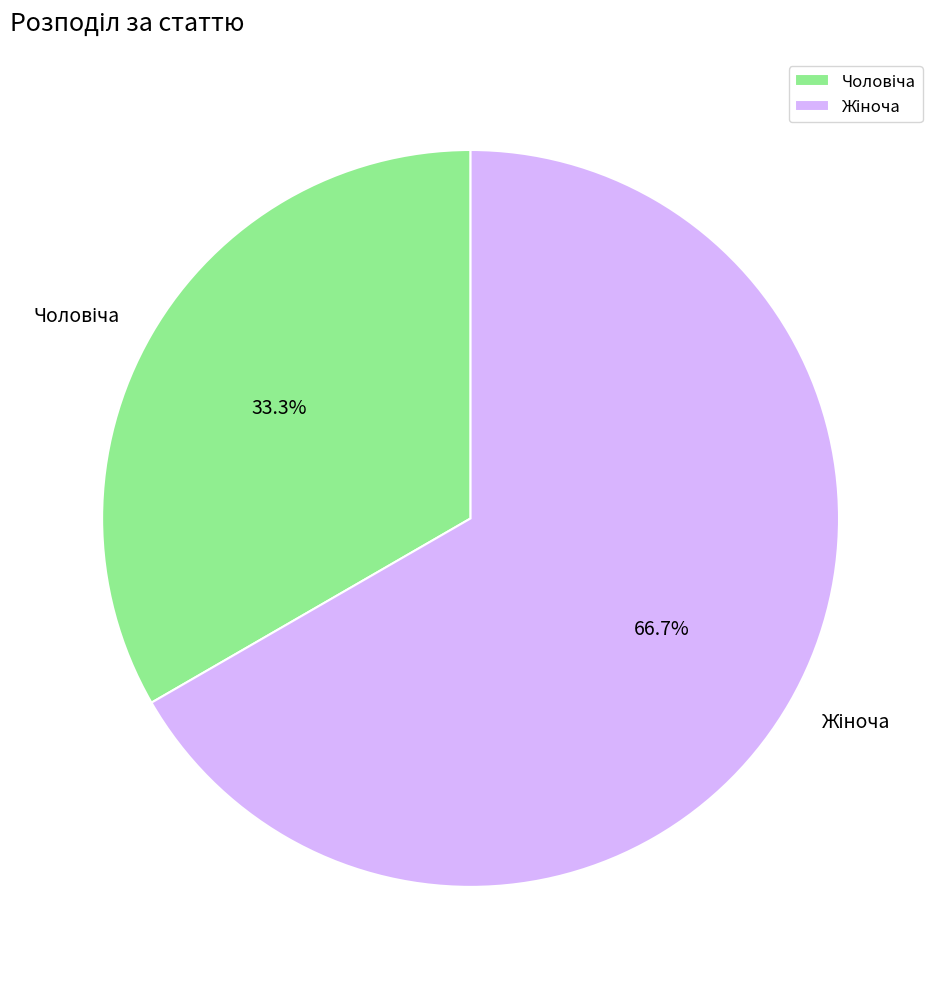

Is there a majority slice in this chart?

Yes